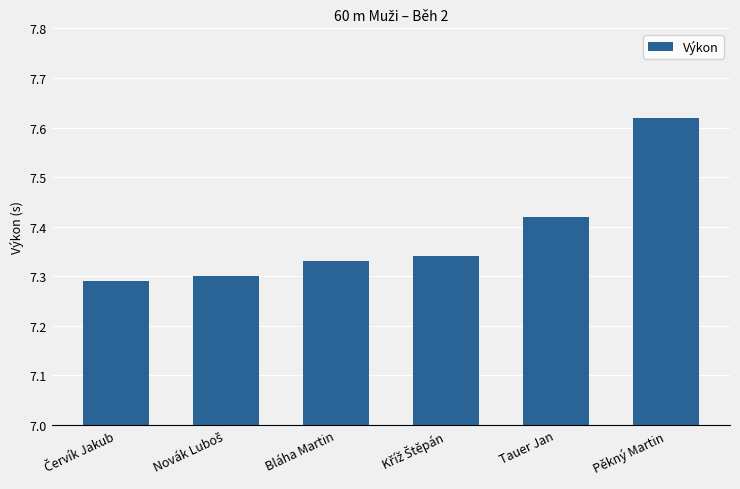

What is the sum of all values?

44.3